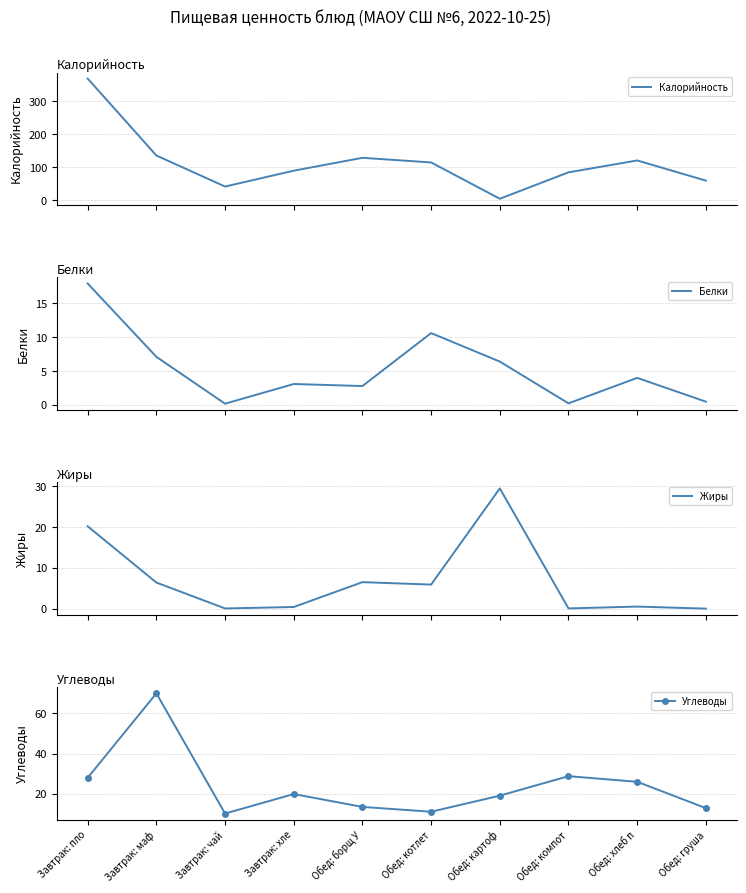

Is it true that Белки equals 6.4 at Обед: картоф?

True